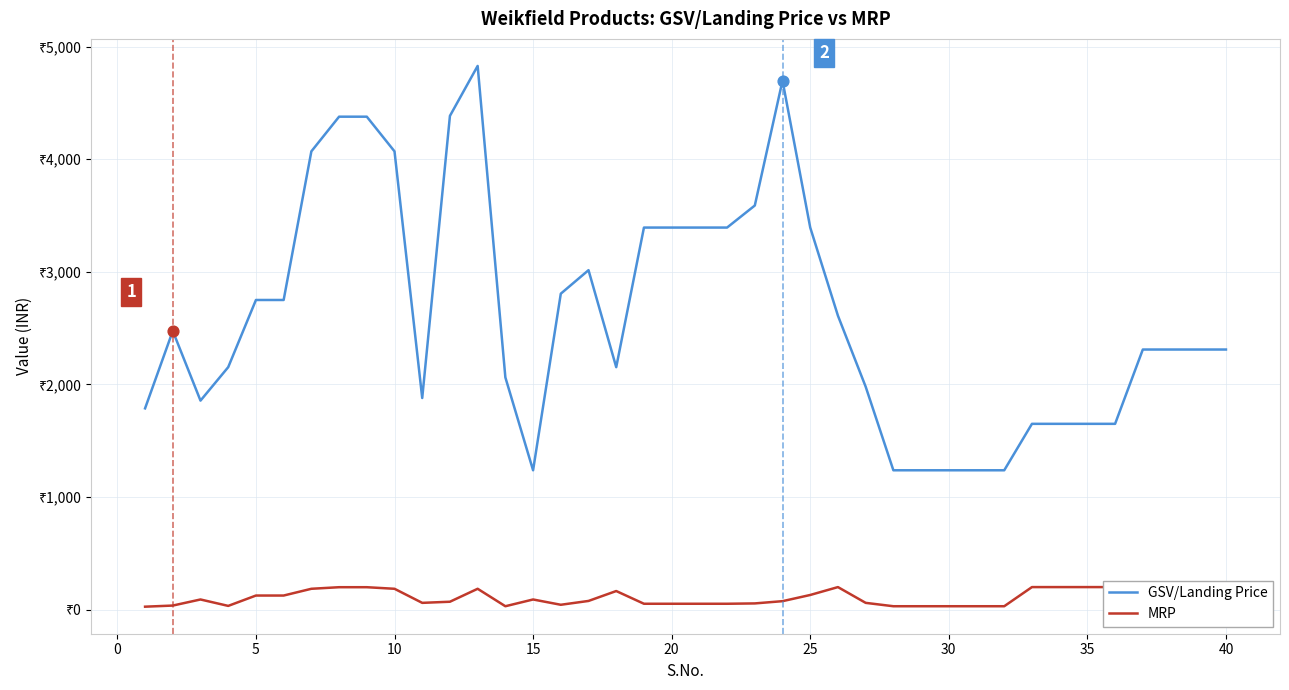

Which series contains the lowest Y value?

MRP